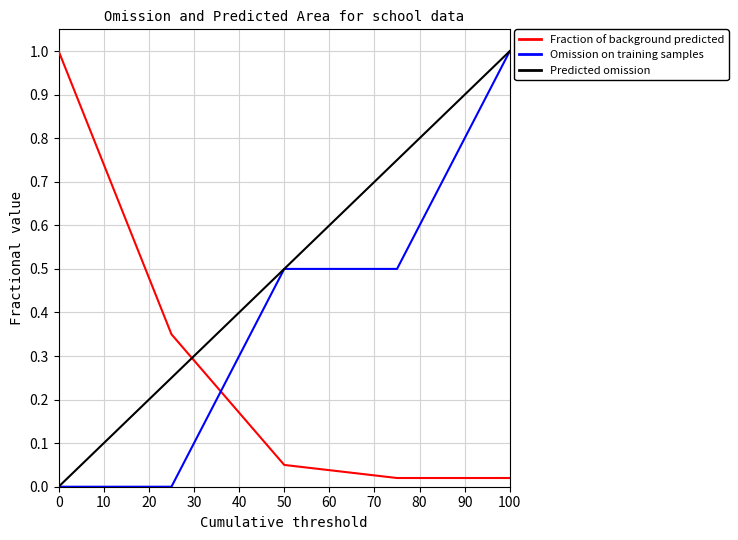

After their last crossing, which series has the higher values: Omission on training samples or Fraction of background predicted?

Omission on training samples